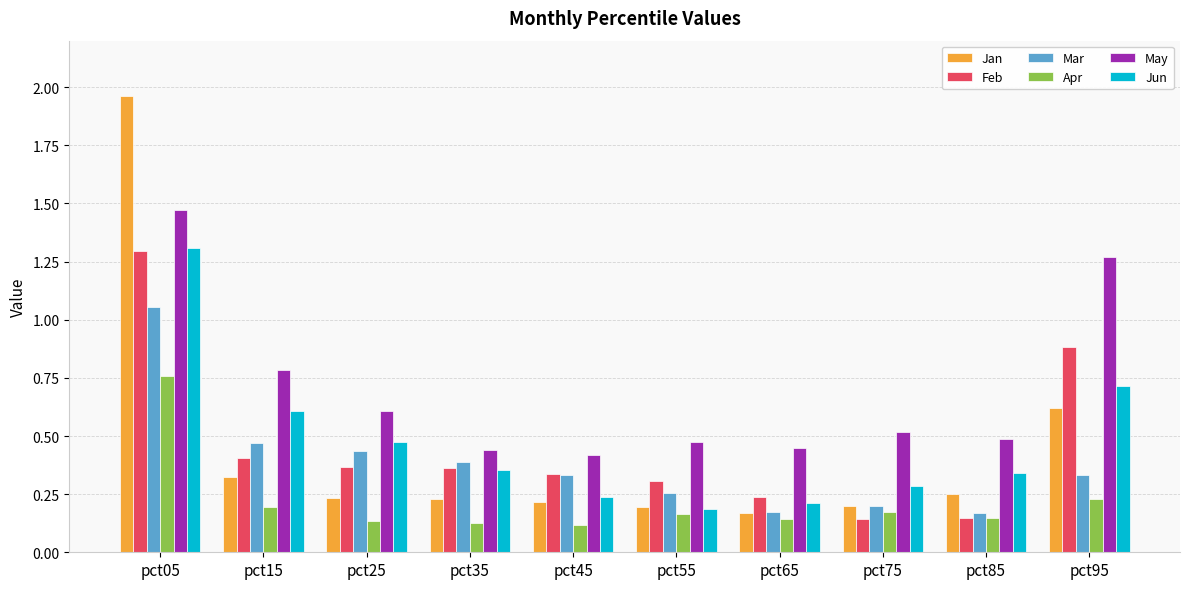

How many categories are shown in the chart?

10